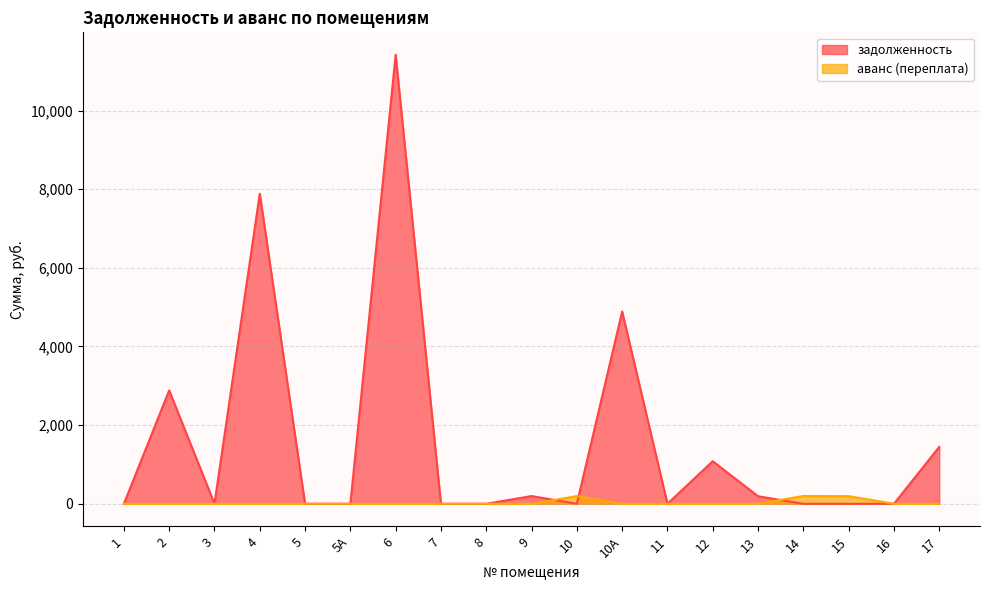

Which category has the highest value in the аванс (переплата) series?

14